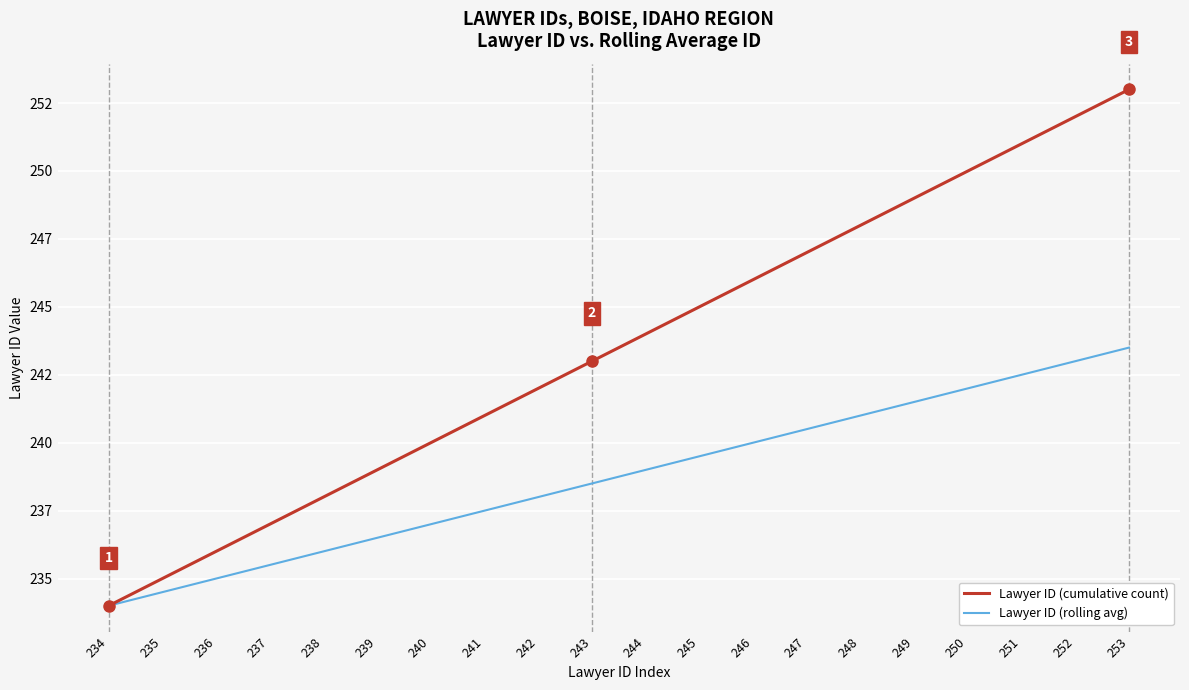

True or false: Lawyer ID (rolling avg) has a value of 234.0 at 234.

True